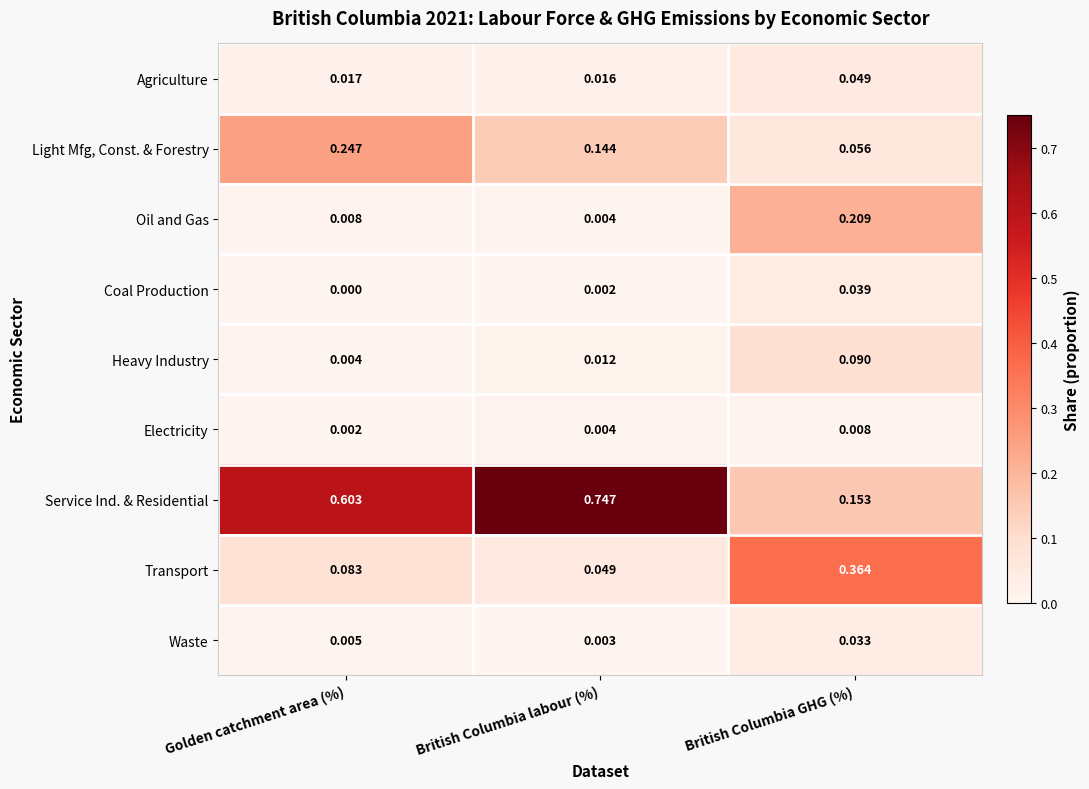

At which category is the sum across all series the highest?

British Columbia GHG (%)